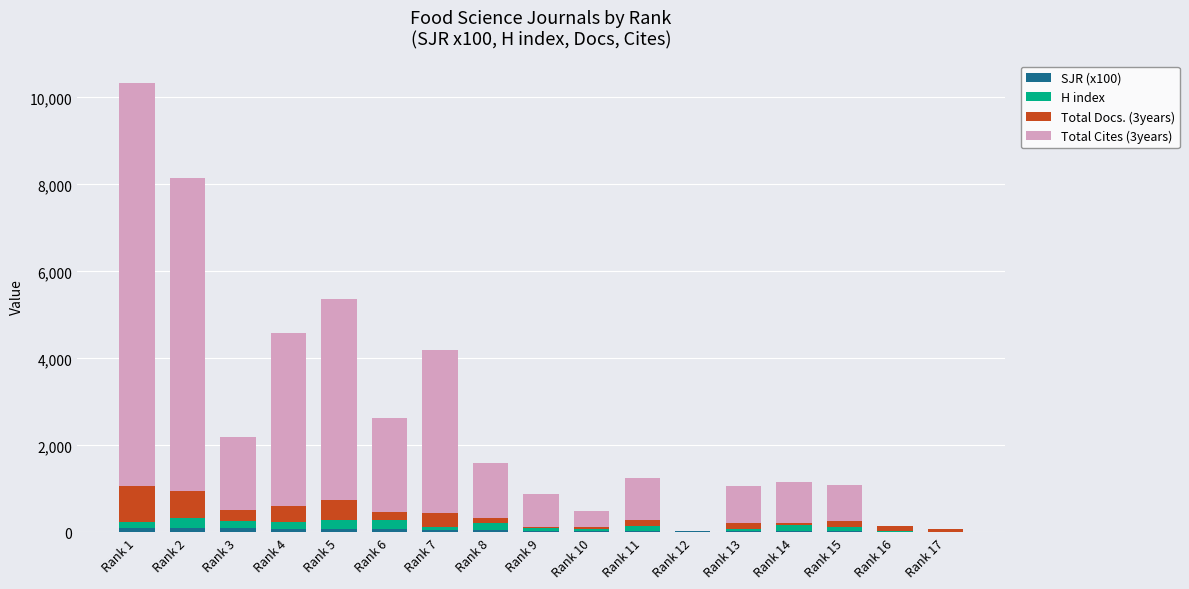

At which category is the sum across all series the highest?

Rank 1